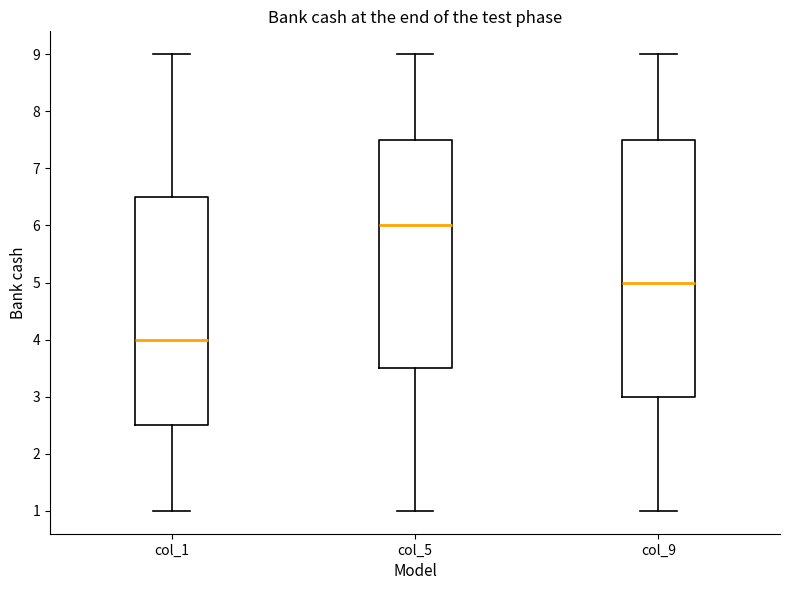

Comparing the boxes themselves (not the whiskers), which one is the tallest?

col_9